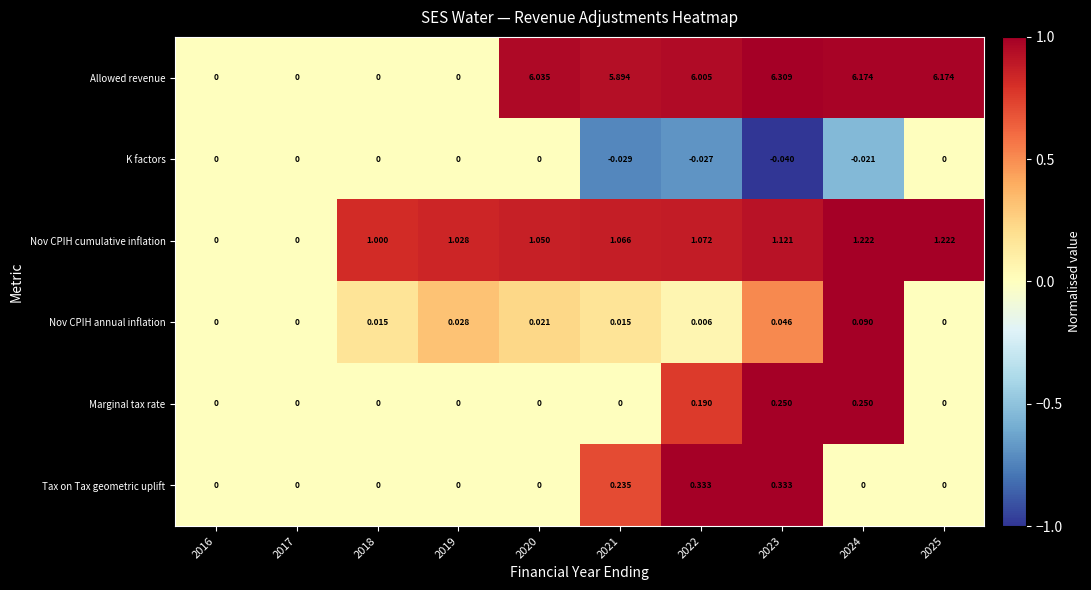

Which series changed the most between 2017 and 2024?

Allowed revenue